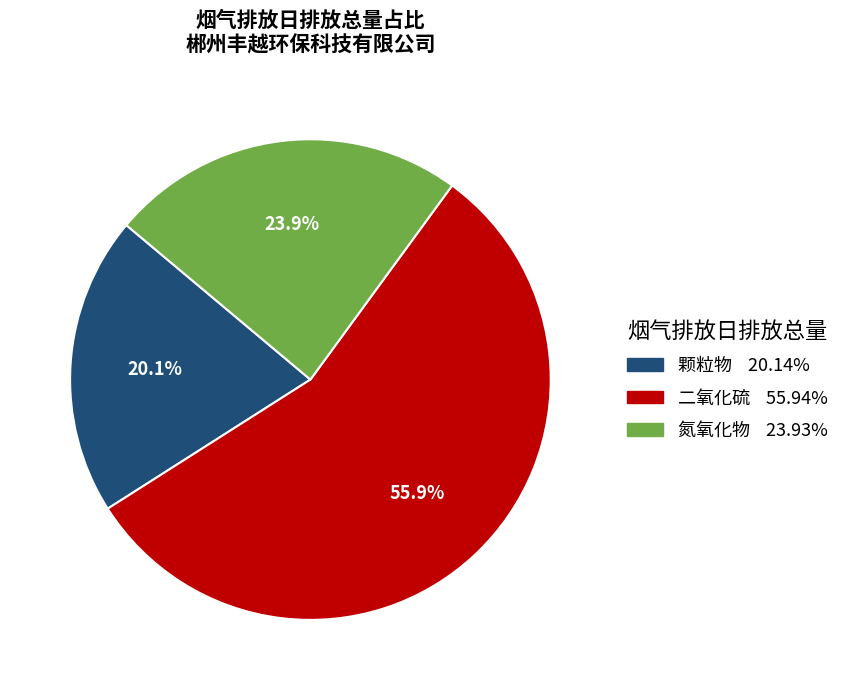

Is there a majority slice in this chart?

Yes